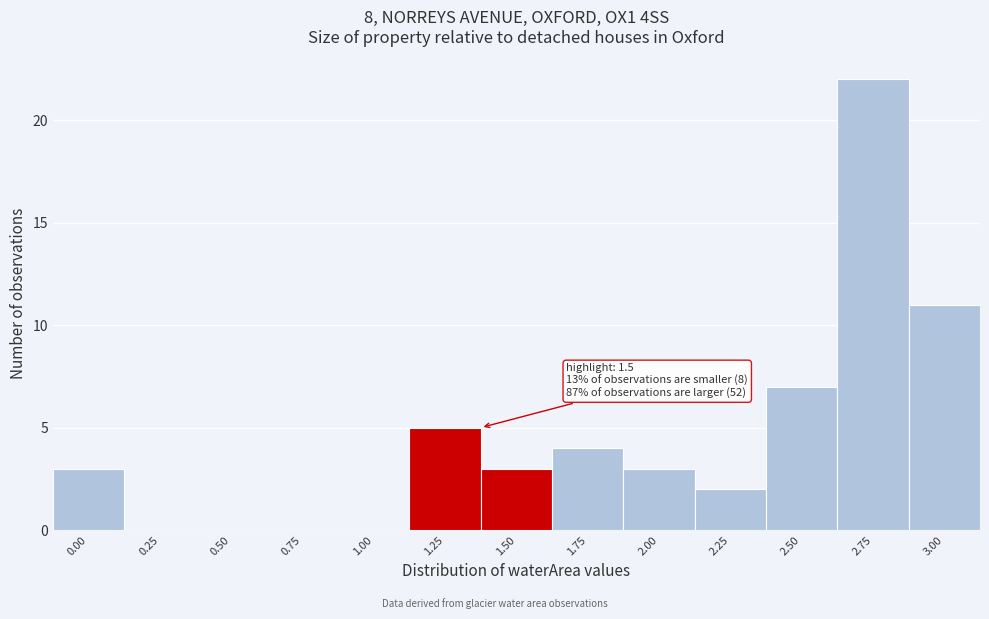

Reading left to right, what are all the values shown in this chart?

0.00=3	0.25=0	0.50=0	0.75=0	1.00=0	1.25=5	1.50=3	1.75=4	2.00=3	2.25=2	2.50=7	2.75=22	3.00=11